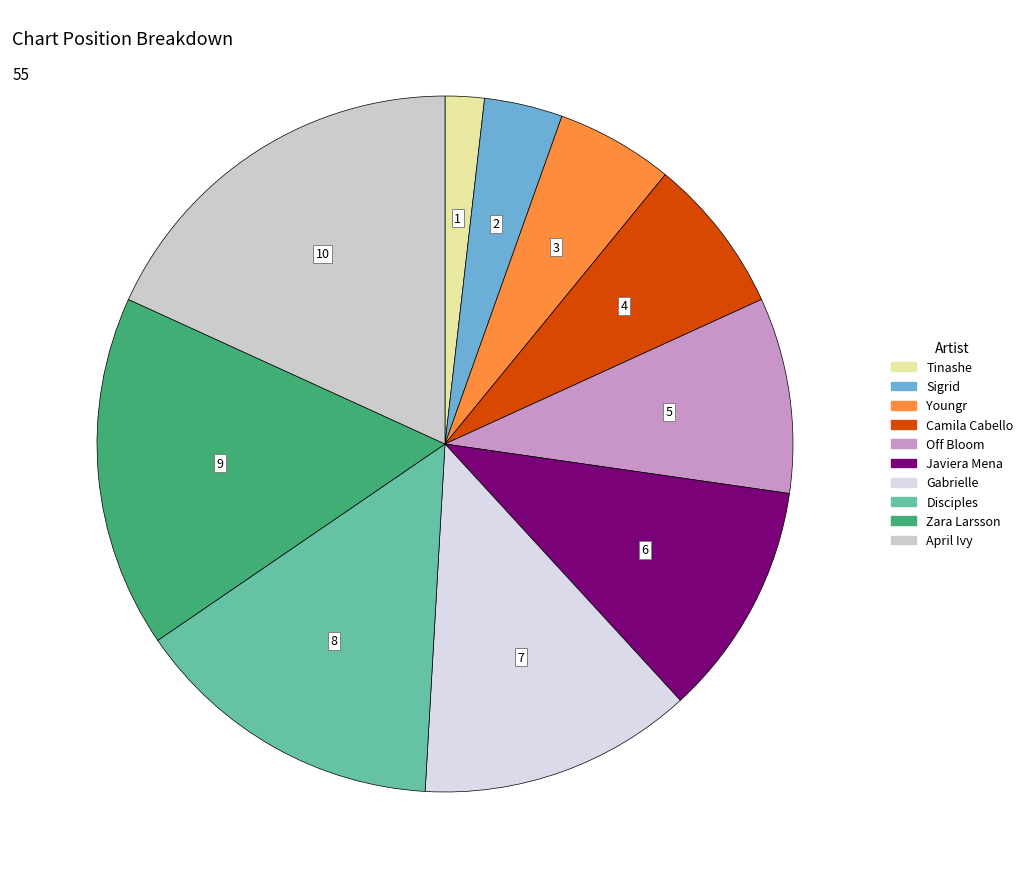

What is the change in value from Sigrid to Disciples?

+6